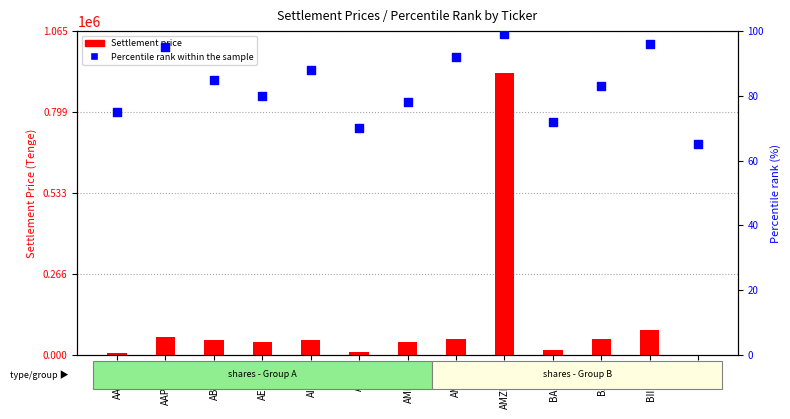

What is the total value across all series at BAC_KZ?

14804.8